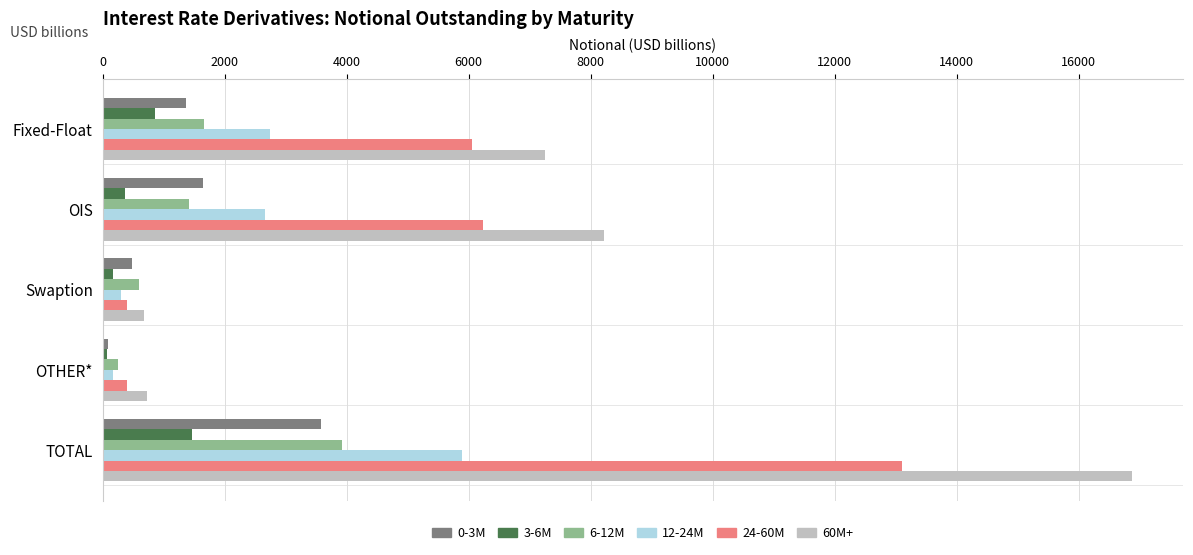

Count the number of categories in the chart.

5